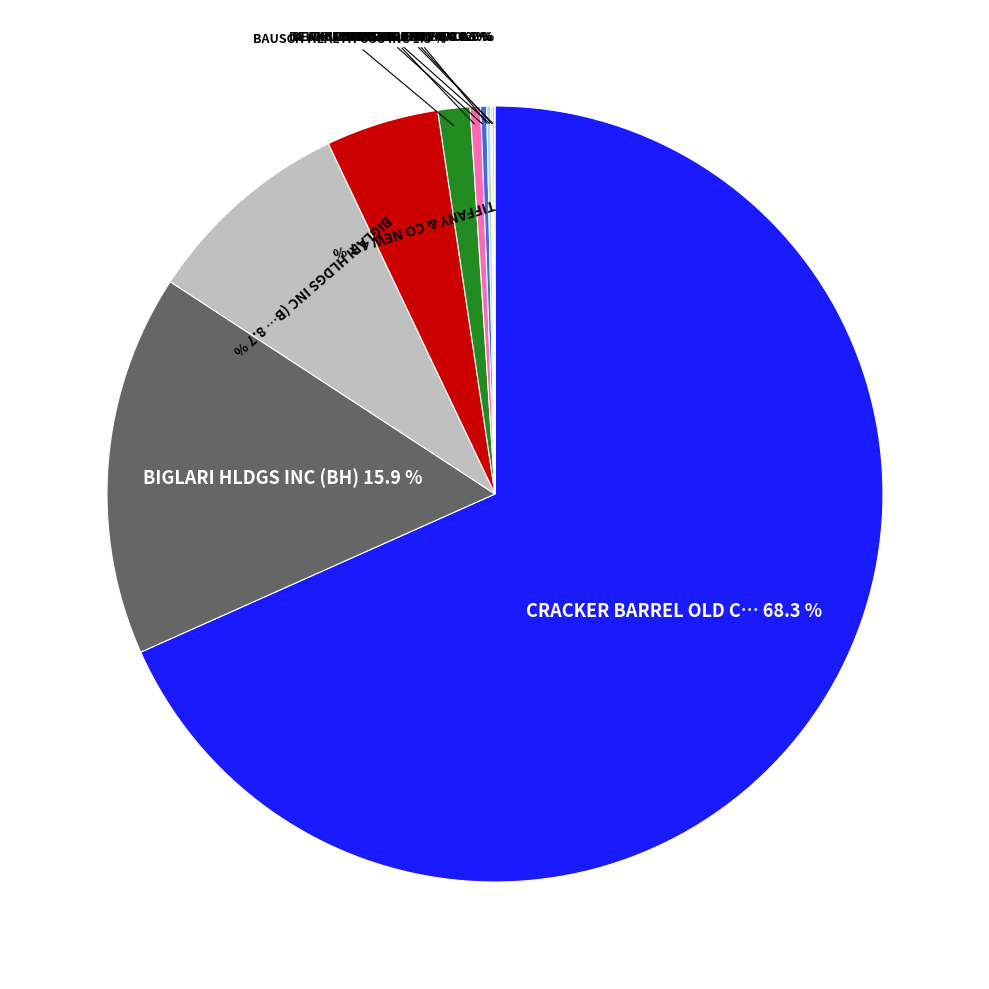

Does any single category account for the majority?

Yes